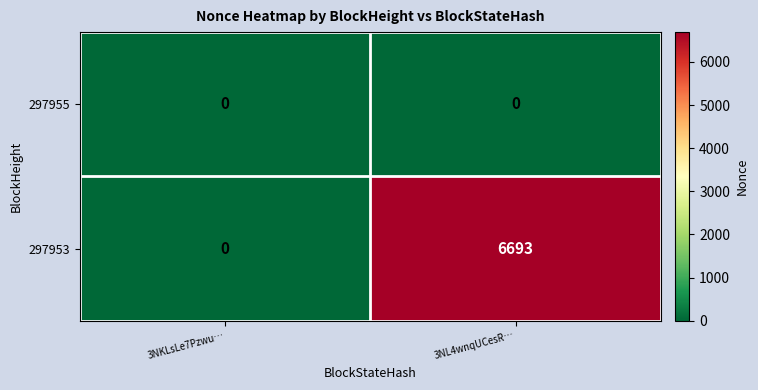

At which label does 297953 reach its minimum?

3NKLsLe7Pzwu…